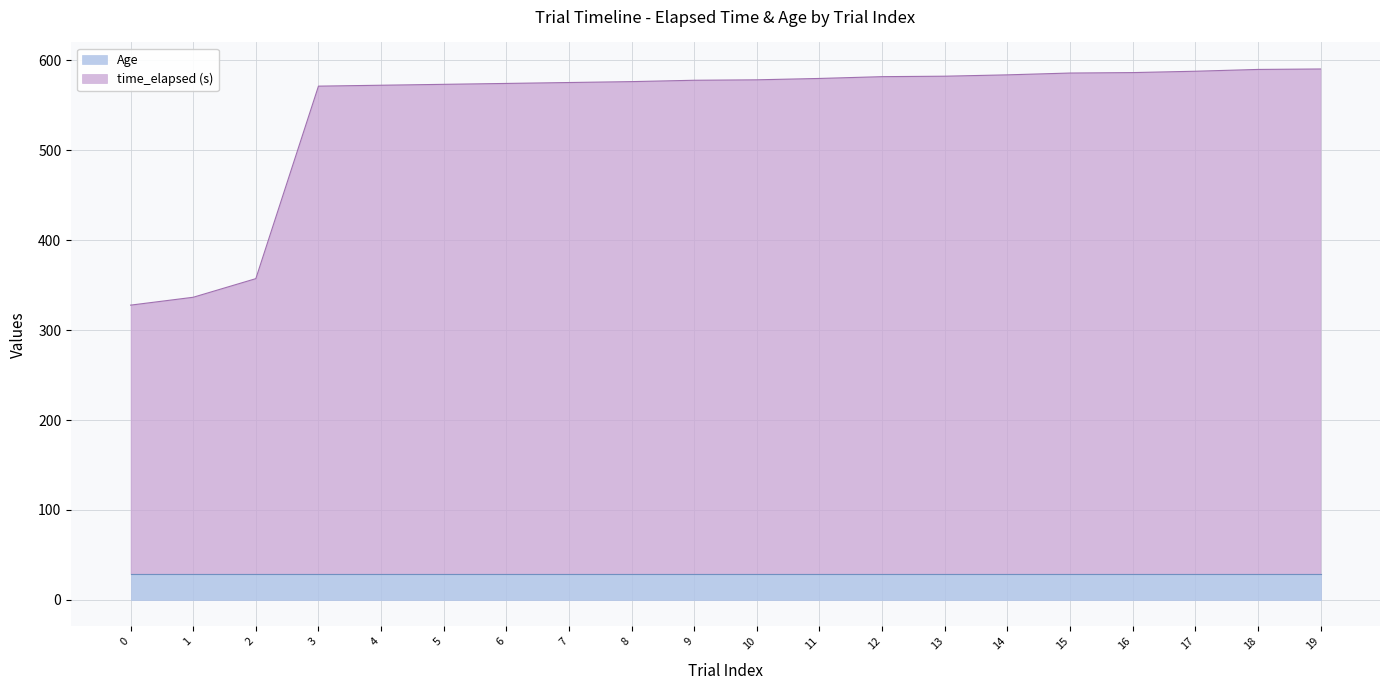

Where is the data nearest to the value 459?

2